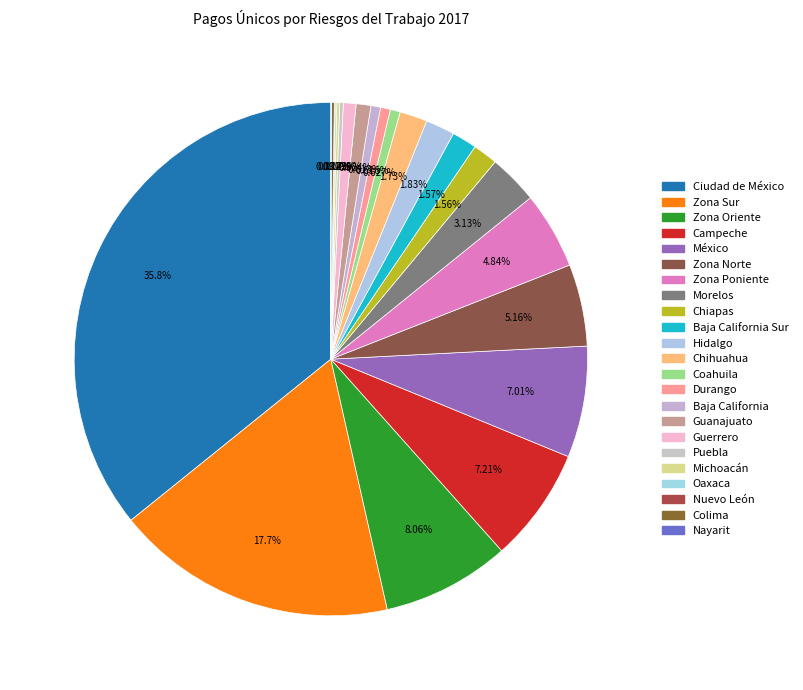

Count the number of slices in the pie.

23